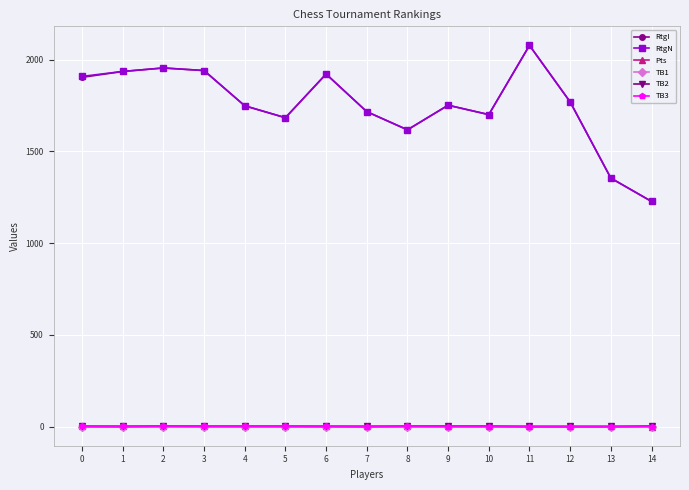

What is the minimum value for RtgN?

1227.0